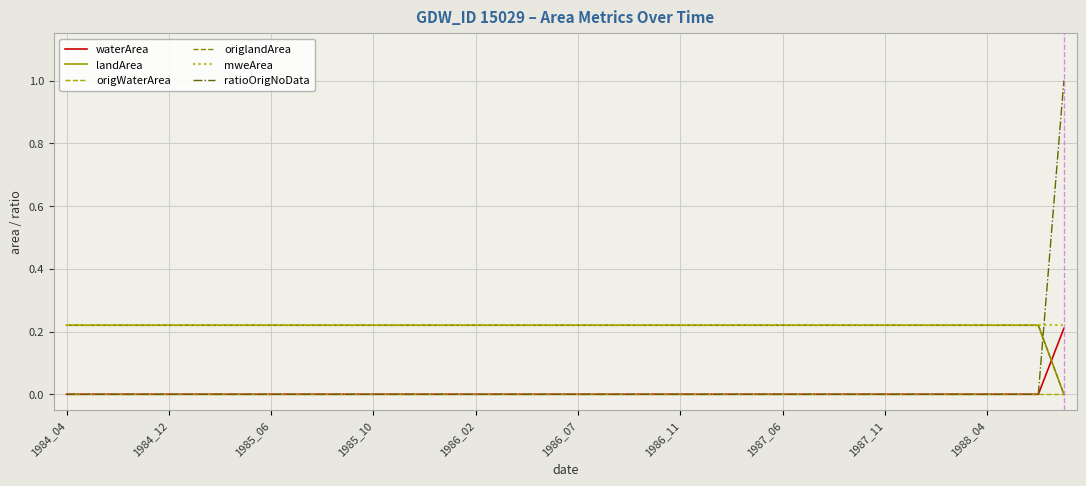

Is this an area chart (filled region under the line)?

No